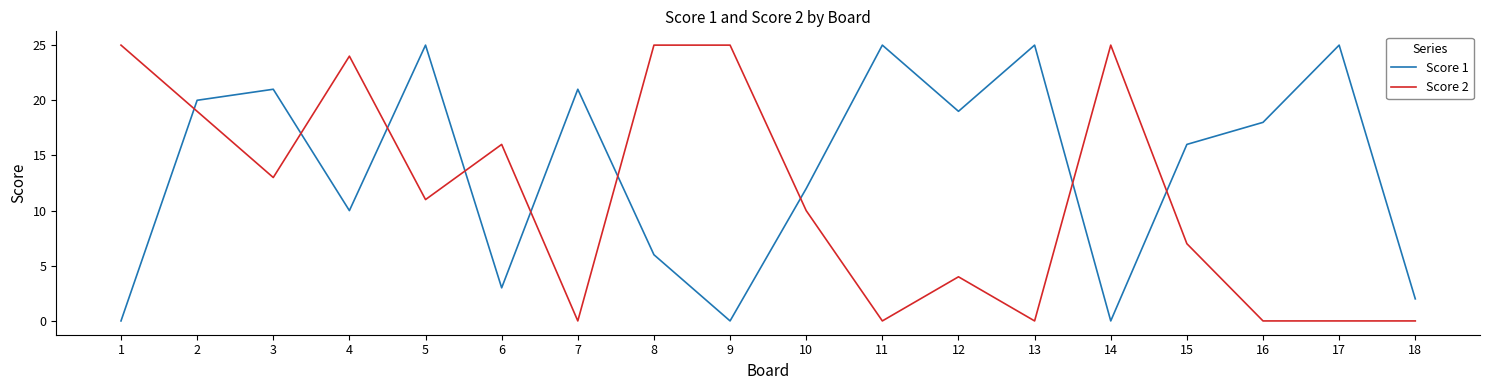

The value of Score 1 at 15 is 16. True or false?

True